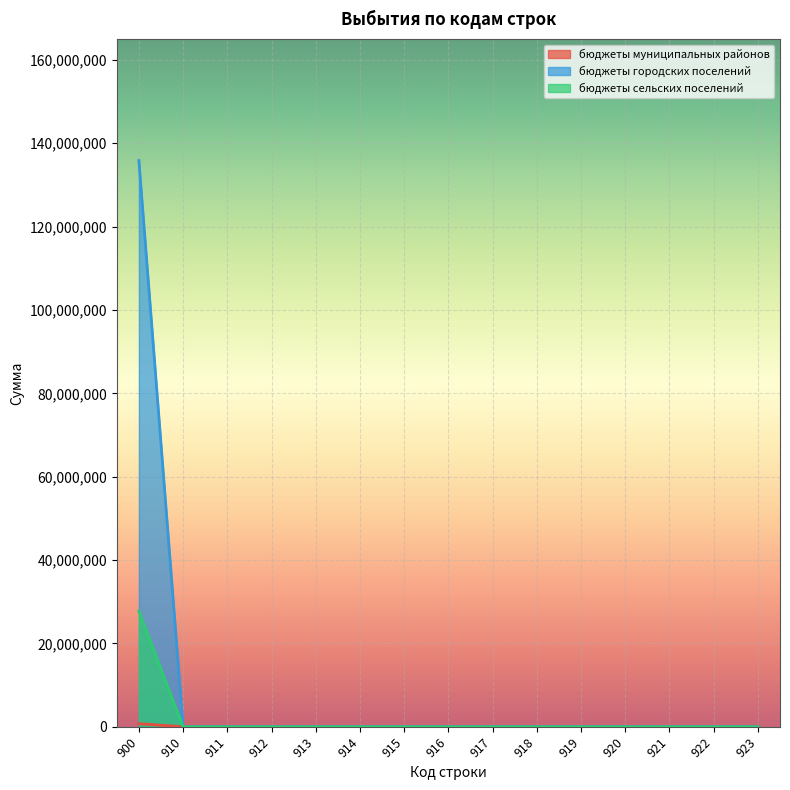

Reading left to right, what are all the values shown in this chart?

бюджеты муниципальных районов: 737200	0	0	0	0	0	0	0	0	0	0	0	0	0	0
бюджеты городских поселений: 135852500	0	0	0	0	0	0	0	0	0	0	0	0	0	0
бюджеты сельских поселений: 27783500	0	0	0	0	0	0	0	0	0	0	0	0	0	0